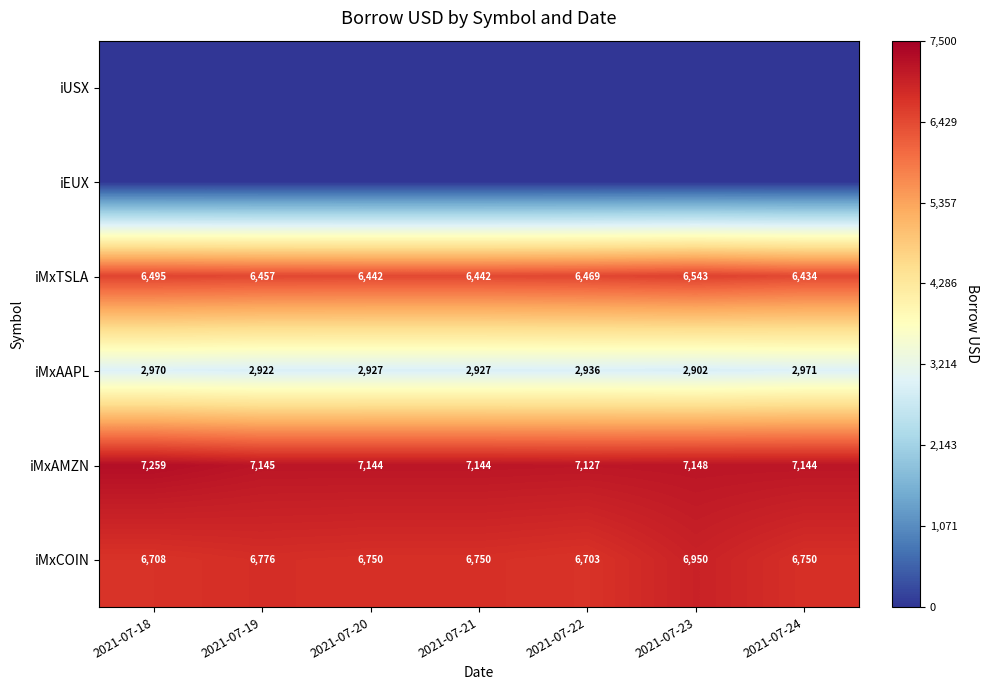

Count the number of data series in this chart.

6